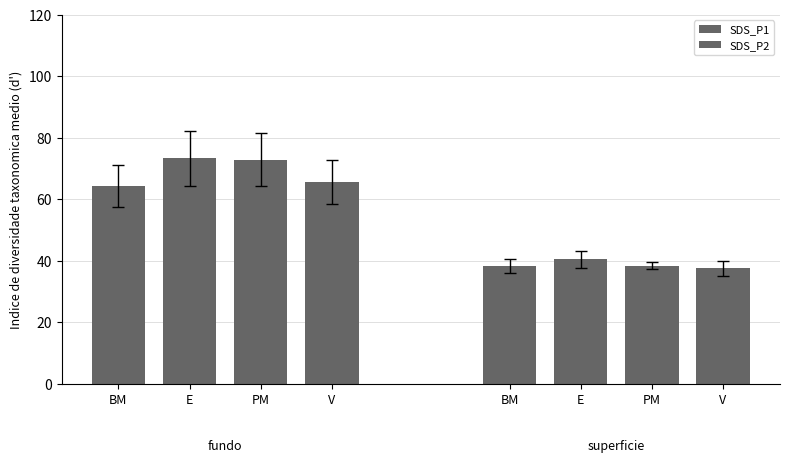

The SDS_P1 series shows 101.3 at PM. True or false?

False